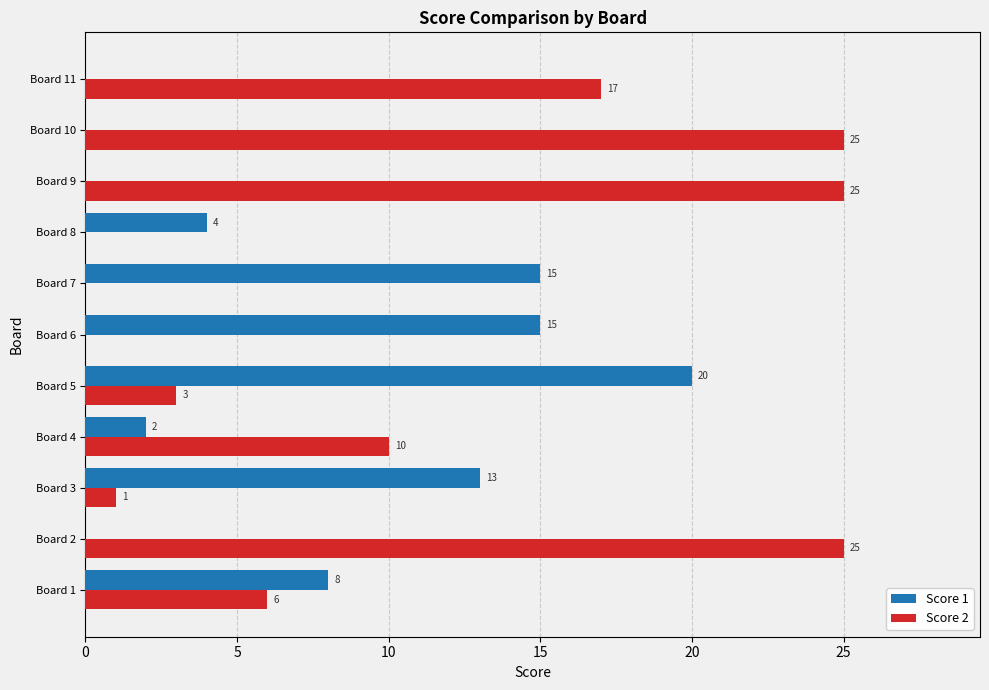

At which label does Score 1 reach its peak?

Board 5